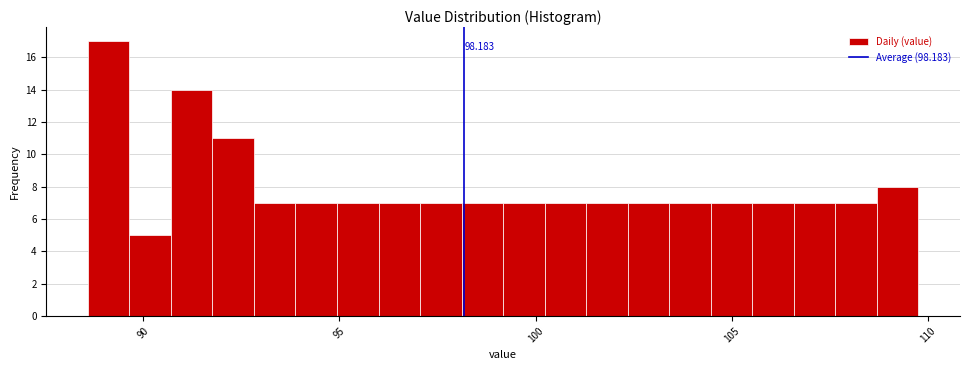

Read against the x-axis, roughly where is the centre of the tallest bar?

89.0